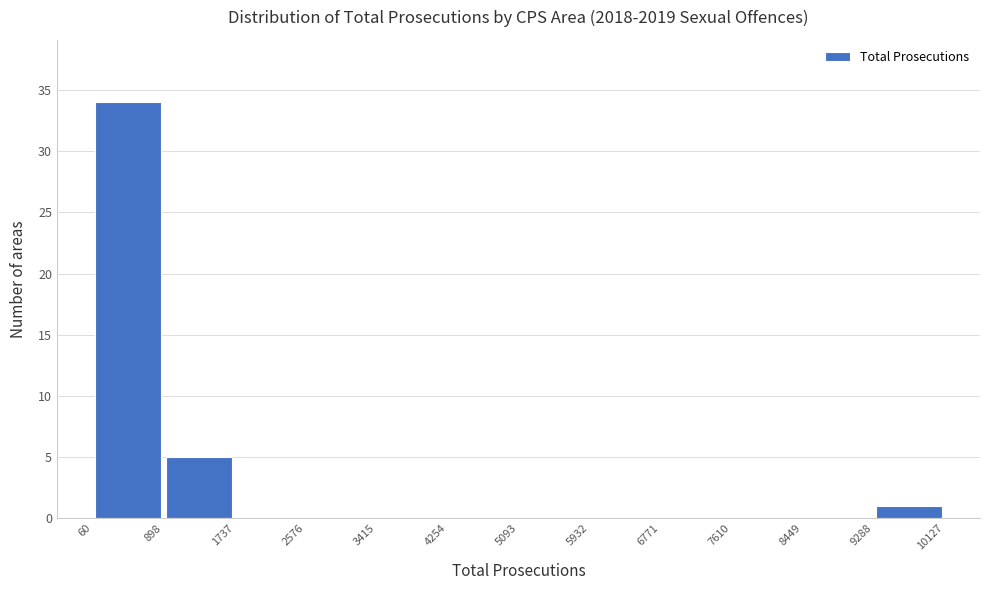

Reading left to right, transcribe this chart: for each bar, give the range it covers on the x-axis and its height. The values are not printed on the chart, so give them approximately, as read against the axis.

60 to 898: 34
898 to 1737: 5
1737 to 2576: 0
2576 to 3415: 0
3415 to 4254: 0
4254 to 5093: 0
5093 to 5932: 0
5932 to 6771: 0
6771 to 7610: 0
7610 to 8449: 0
8449 to 9288: 0
9288 to 10127: 1